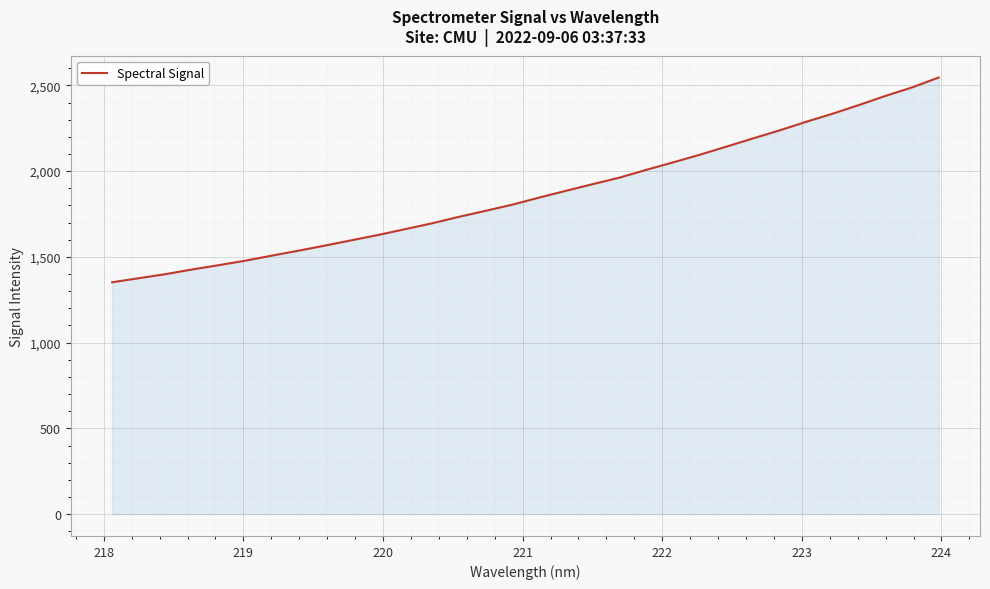

What is the smallest value displayed?

1352.1